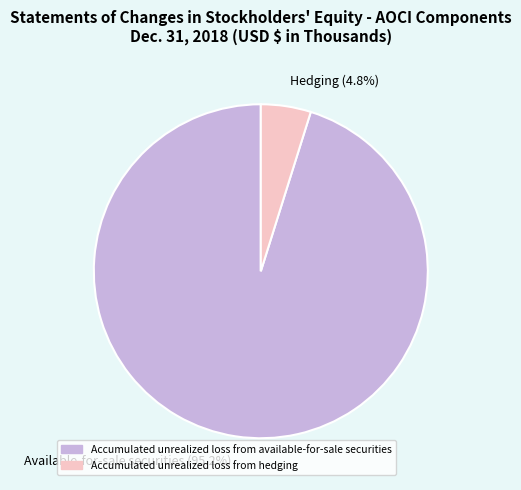

Between Available-for-sale securities (95.2%) and Hedging (4.8%), which is larger?

Available-for-sale securities (95.2%)